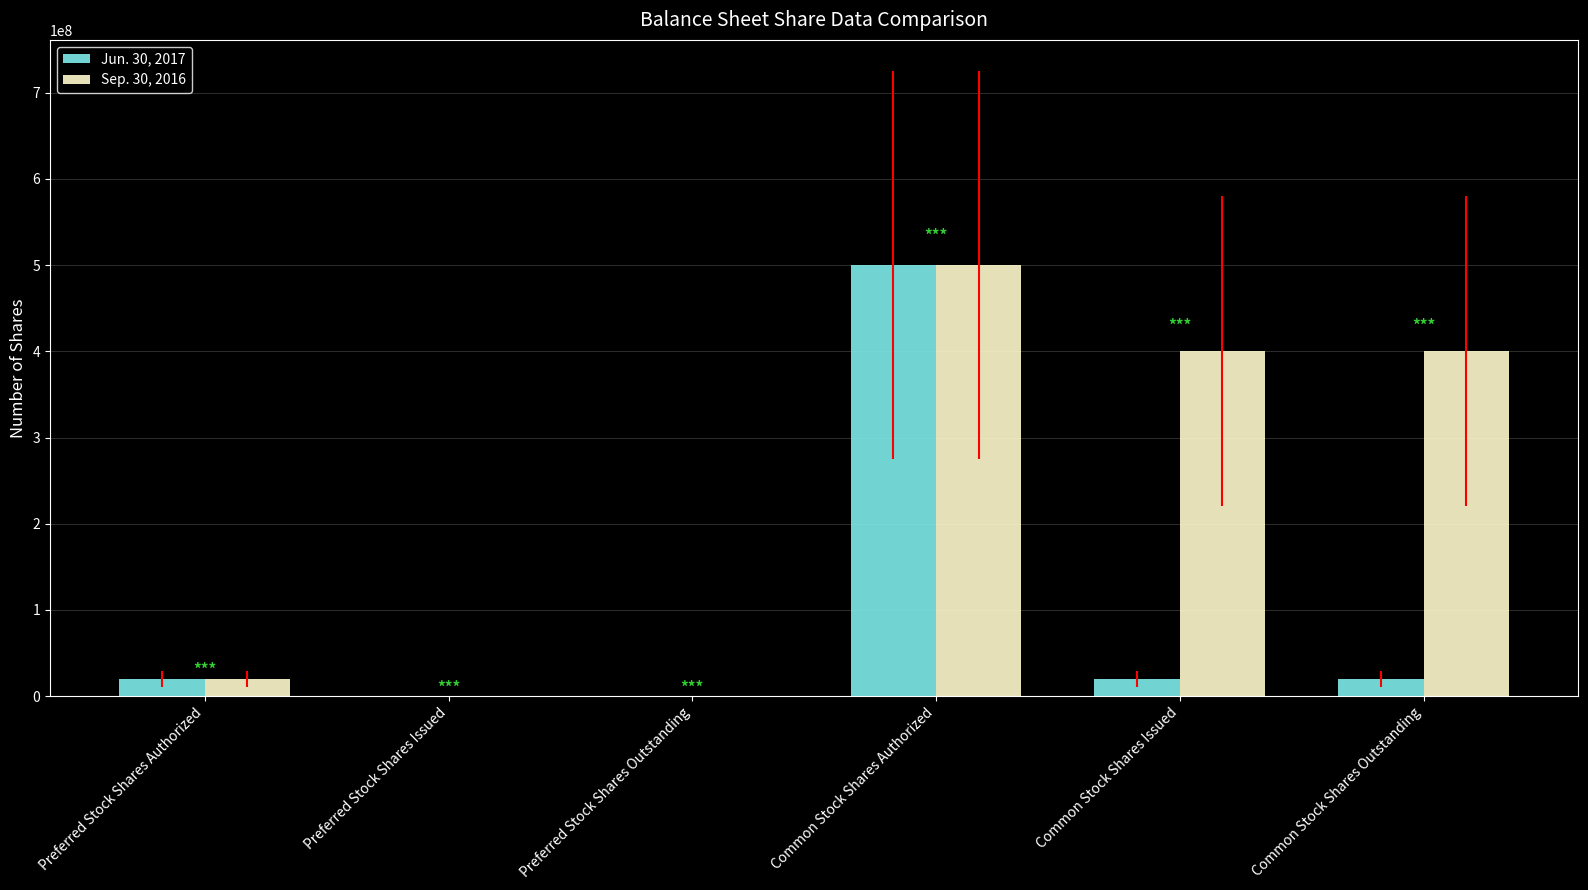

What are all the series names shown in the legend?

Jun. 30, 2017, Sep. 30, 2016